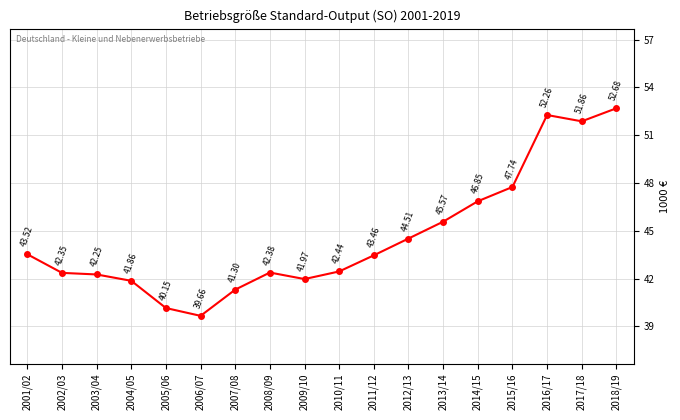

Is this an area chart (filled region under the line)?

No